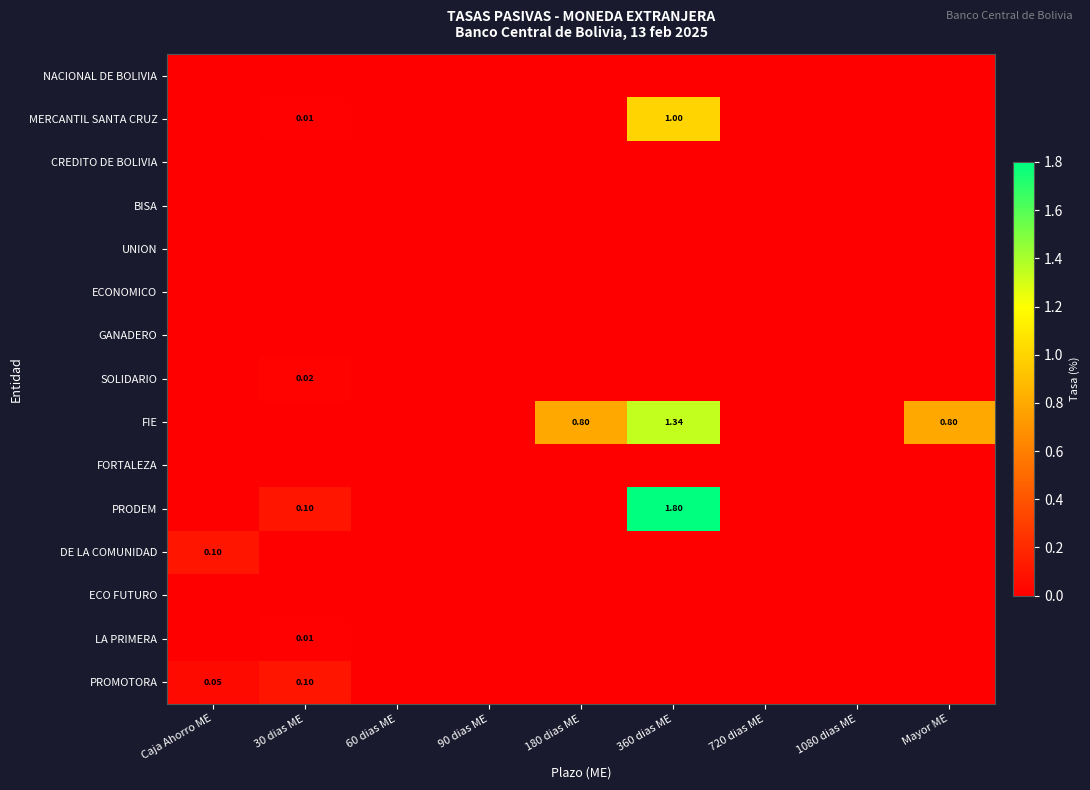

What is the greatest value displayed?

1.8